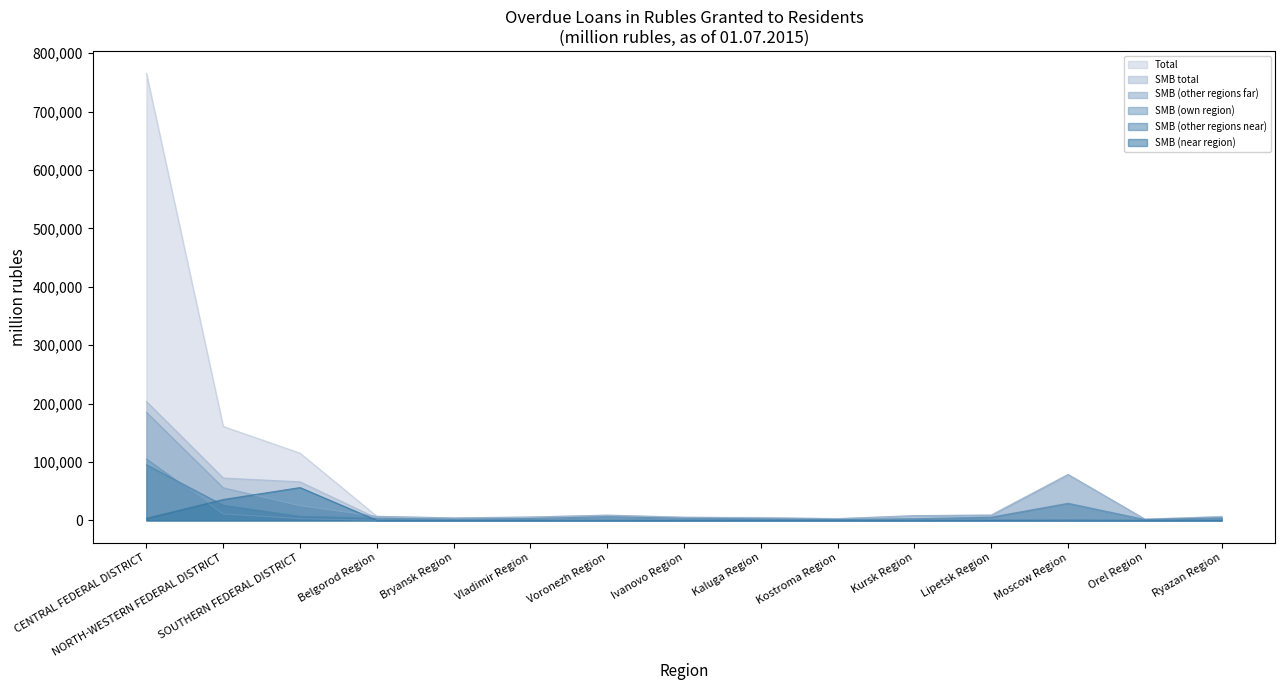

How many lines are shown in the chart?

6